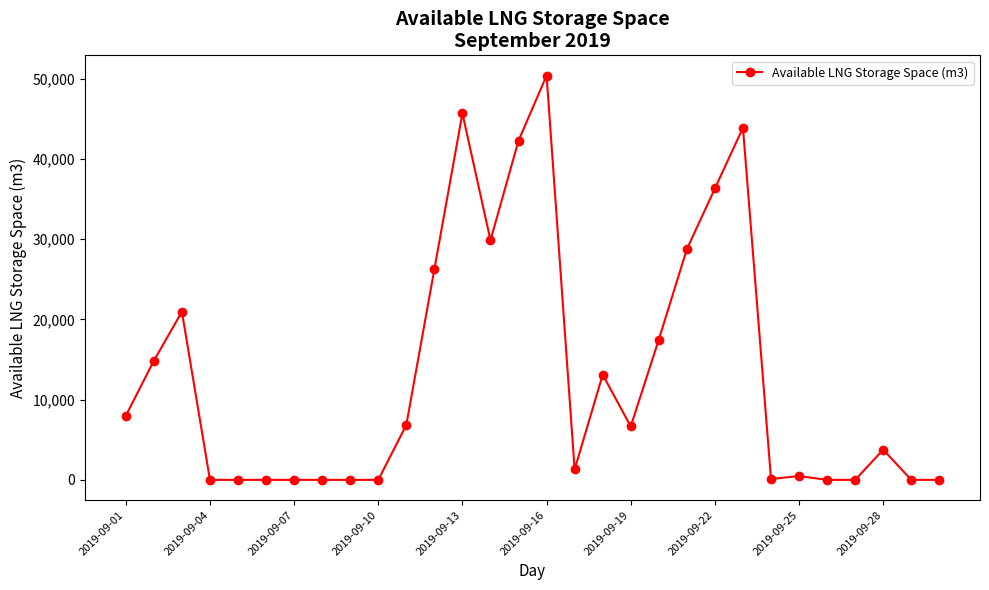

What is the greatest value displayed?

50380